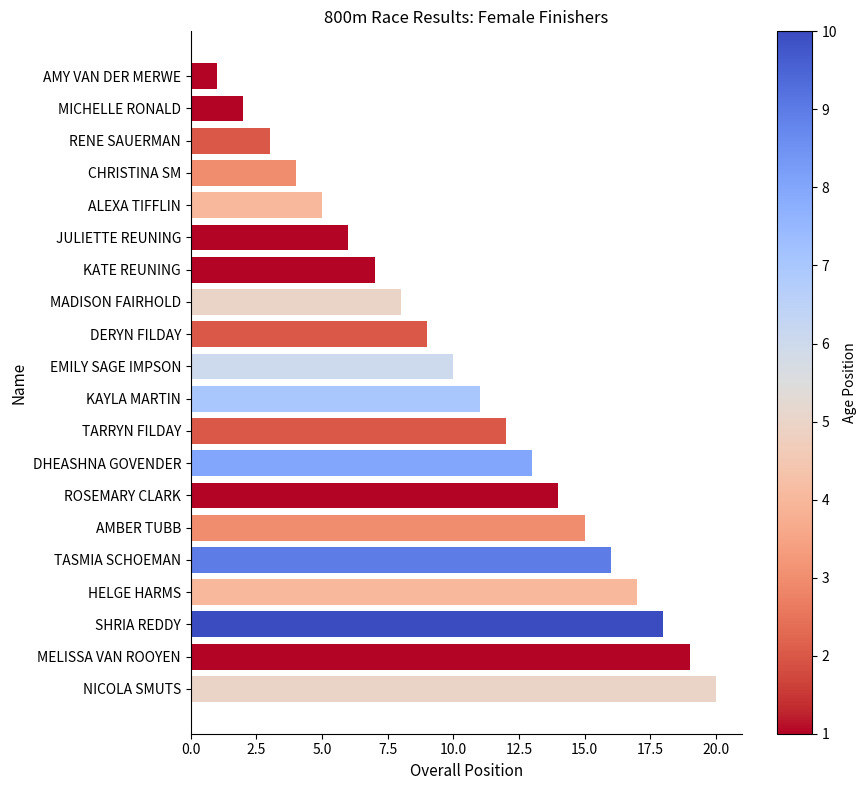

How many series are shown in this chart?

1